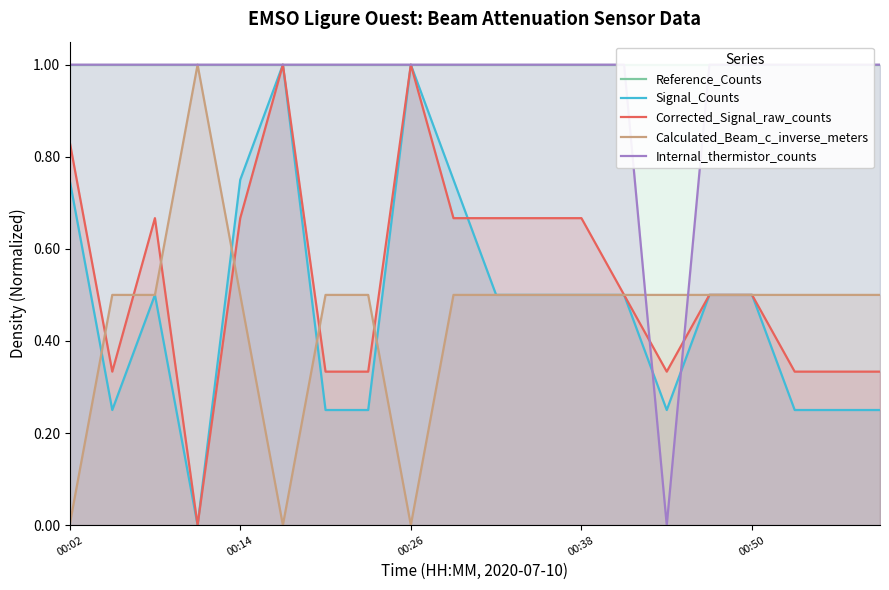

What is the sum of the Calculated_Beam_c_inverse_meters values at 18 and 19?

1.0